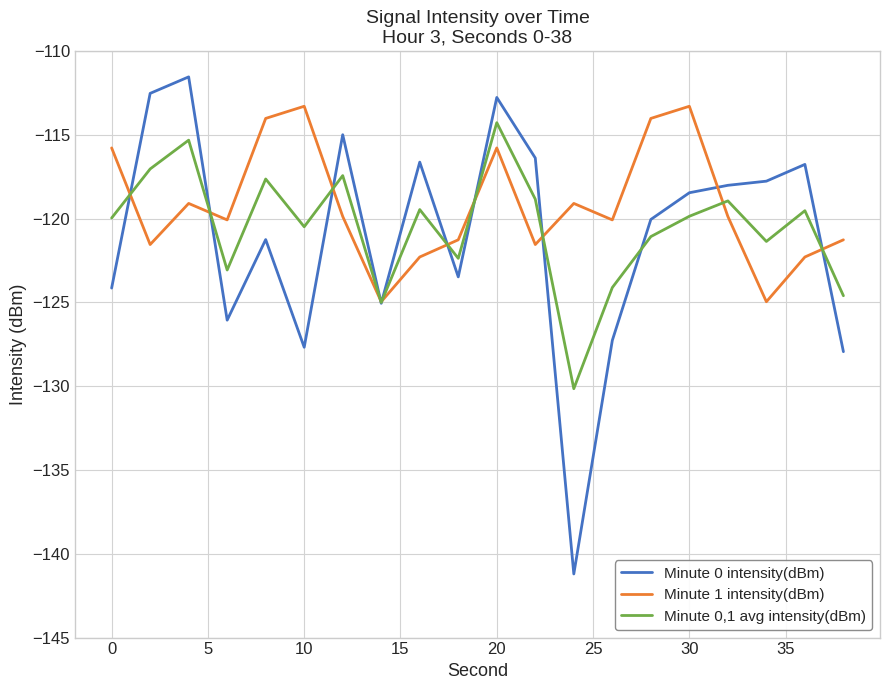

What is the lowest value of the Minute 0 intensity(dBm) series?

-141.2